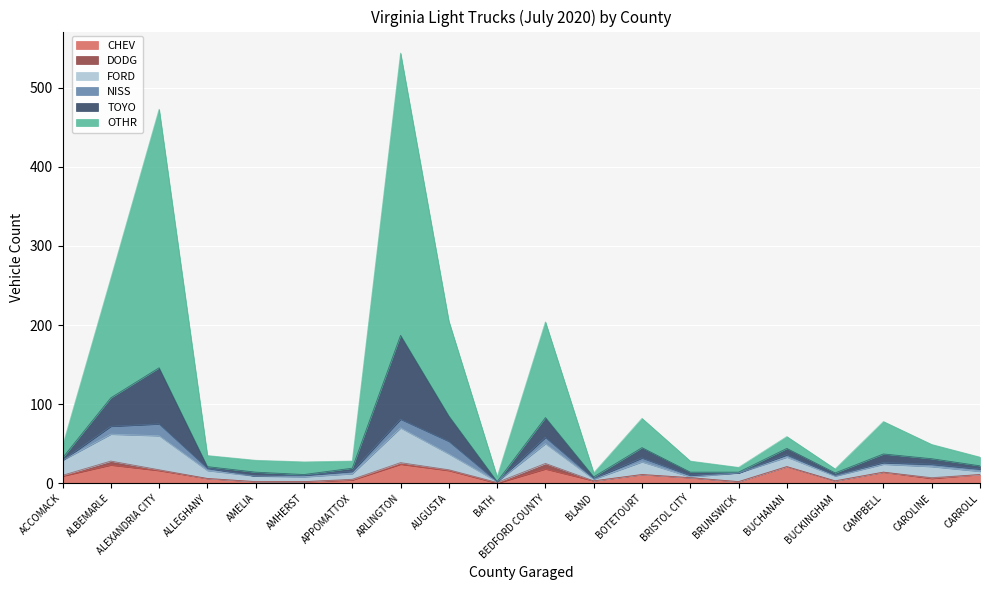

Reading left to right, transcribe all the data shown in this chart.

CHEV: ACCOMACK=9	ALBEMARLE=23	ALEXANDRIA CITY=16	ALLEGHANY=6	AMELIA=2	AMHERST=2	APPOMATTOX=4	ARLINGTON=24	AUGUSTA=16	BATH=0	BEDFORD COUNTY=18	BLAND=3	BOTETOURT=11	BRISTOL CITY=7	BRUNSWICK=2	BUCHANAN=21	BUCKINGHAM=3	CAMPBELL=14	CAROLINE=6	CARROLL=11
DODG: ACCOMACK=1	ALBEMARLE=5	ALEXANDRIA CITY=1	ALLEGHANY=0	AMELIA=0	AMHERST=0	APPOMATTOX=1	ARLINGTON=2	AUGUSTA=1	BATH=1	BEDFORD COUNTY=7	BLAND=0	BOTETOURT=0	BRISTOL CITY=0	BRUNSWICK=0	BUCHANAN=0	BUCKINGHAM=0	CAMPBELL=0	CAROLINE=1	CARROLL=0
FORD: ACCOMACK=19	ALBEMARLE=34	ALEXANDRIA CITY=43	ALLEGHANY=10	AMELIA=7	AMHERST=6	APPOMATTOX=7	ARLINGTON=44	AUGUSTA=20	BATH=1	BEDFORD COUNTY=25	BLAND=2	BOTETOURT=16	BRISTOL CITY=1	BRUNSWICK=11	BUCHANAN=12	BUCKINGHAM=6	CAMPBELL=10	CAROLINE=14	CARROLL=4
NISS: ACCOMACK=0	ALBEMARLE=10	ALEXANDRIA CITY=15	ALLEGHANY=3	AMELIA=0	AMHERST=2	APPOMATTOX=3	ARLINGTON=11	AUGUSTA=16	BATH=0	BEDFORD COUNTY=8	BLAND=1	BOTETOURT=5	BRISTOL CITY=2	BRUNSWICK=0	BUCHANAN=3	BUCKINGHAM=1	CAMPBELL=2	CAROLINE=3	CARROLL=3
TOYO: ACCOMACK=3	ALBEMARLE=36	ALEXANDRIA CITY=71	ALLEGHANY=2	AMELIA=5	AMHERST=1	APPOMATTOX=4	ARLINGTON=106	AUGUSTA=32	BATH=0	BEDFORD COUNTY=25	BLAND=2	BOTETOURT=13	BRISTOL CITY=4	BRUNSWICK=1	BUCHANAN=8	BUCKINGHAM=3	CAMPBELL=11	CAROLINE=7	CARROLL=4
OTHR: ACCOMACK=15	ALBEMARLE=151	ALEXANDRIA CITY=327	ALLEGHANY=14	AMELIA=15	AMHERST=16	APPOMATTOX=9	ARLINGTON=357	AUGUSTA=120	BATH=6	BEDFORD COUNTY=121	BLAND=5	BOTETOURT=37	BRISTOL CITY=14	BRUNSWICK=6	BUCHANAN=15	BUCKINGHAM=5	CAMPBELL=41	CAROLINE=18	CARROLL=11